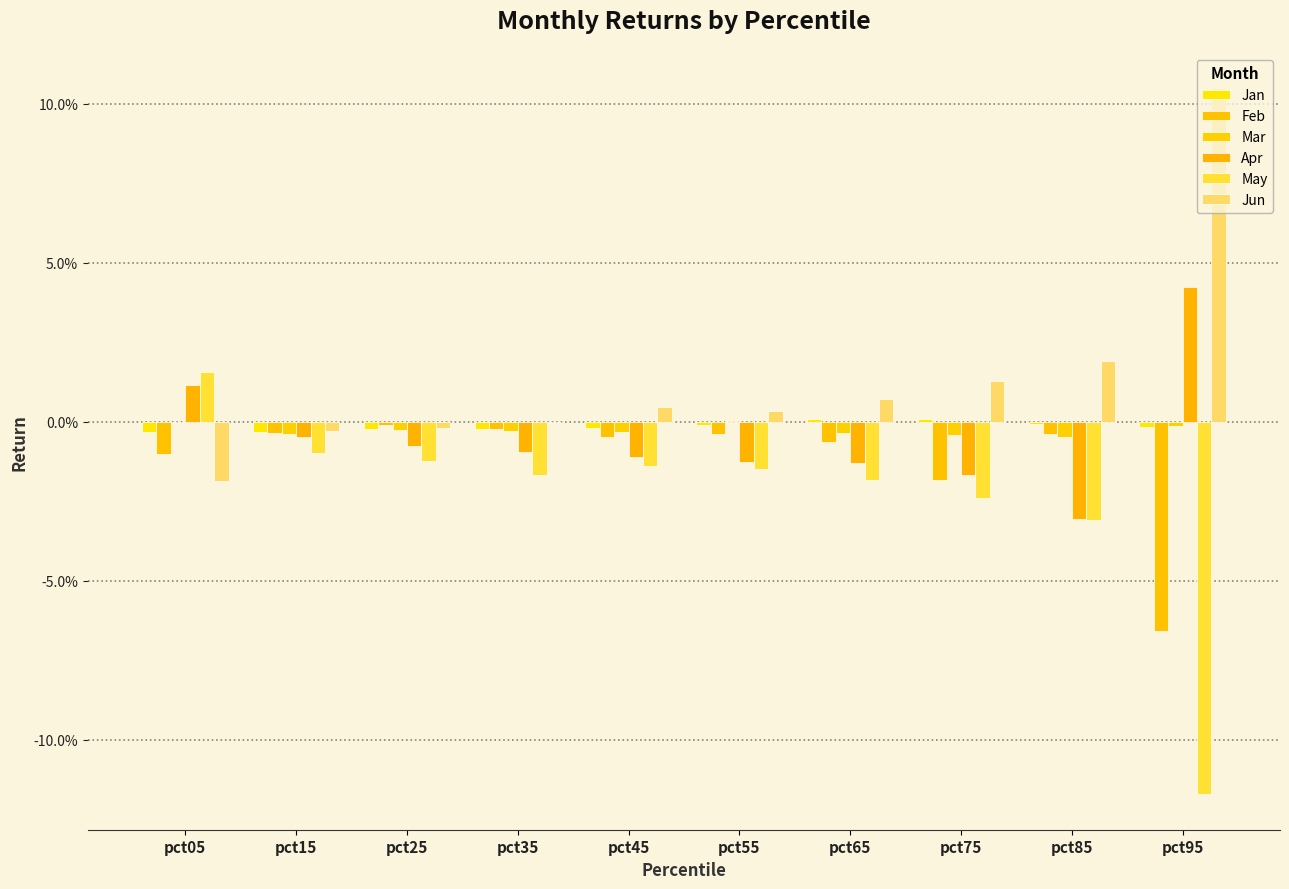

Does the chart contain stacked bars?

No